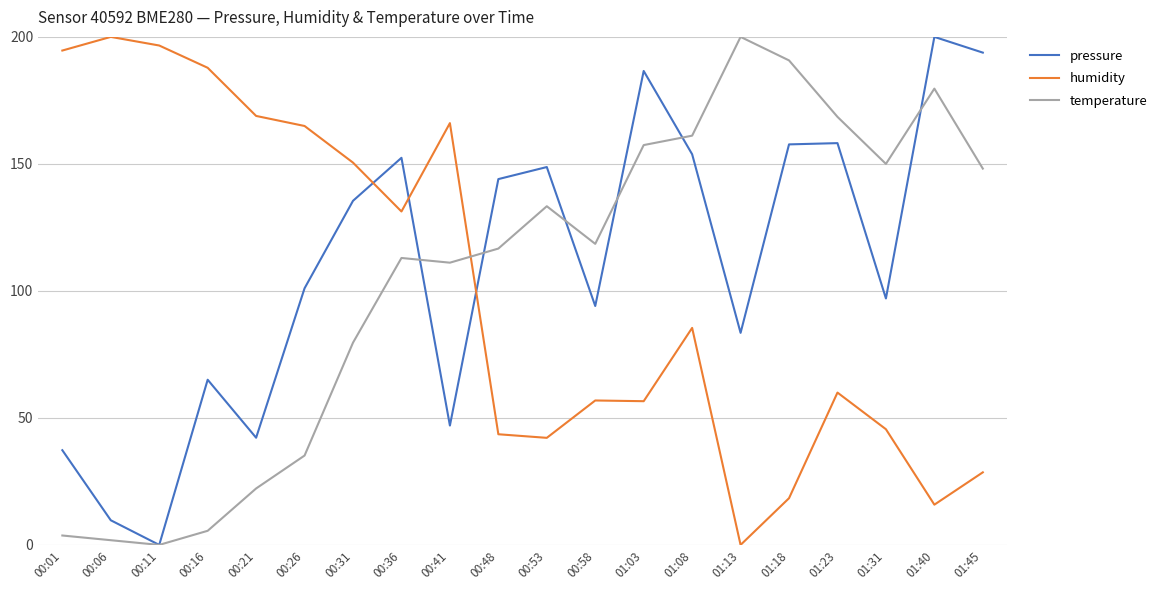

Between 01:03 and 01:23, which series saw the biggest shift?

pressure